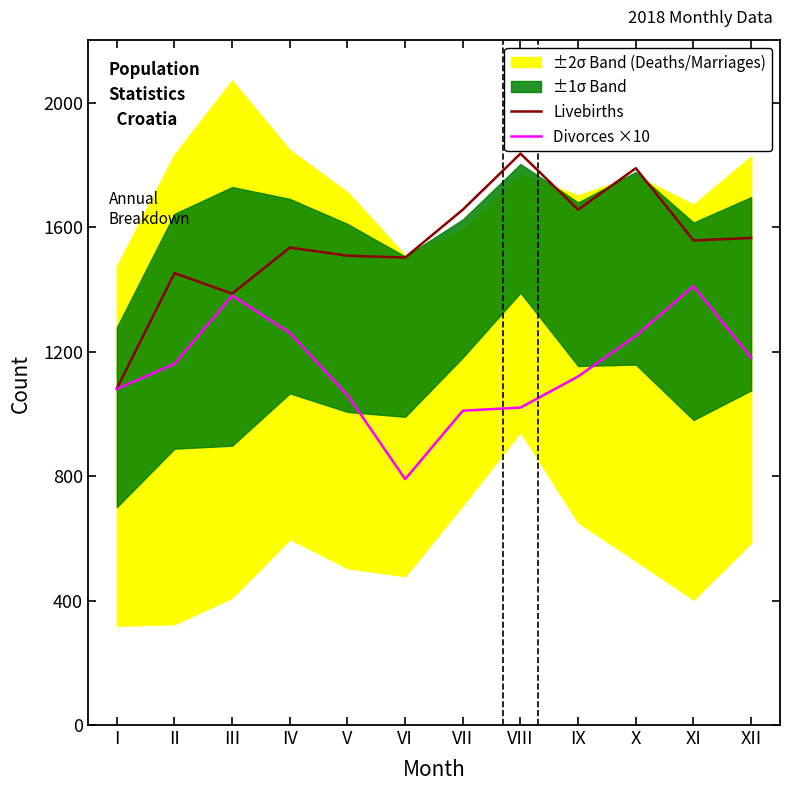

What is the lowest value of the Divorces ×10 series?

790